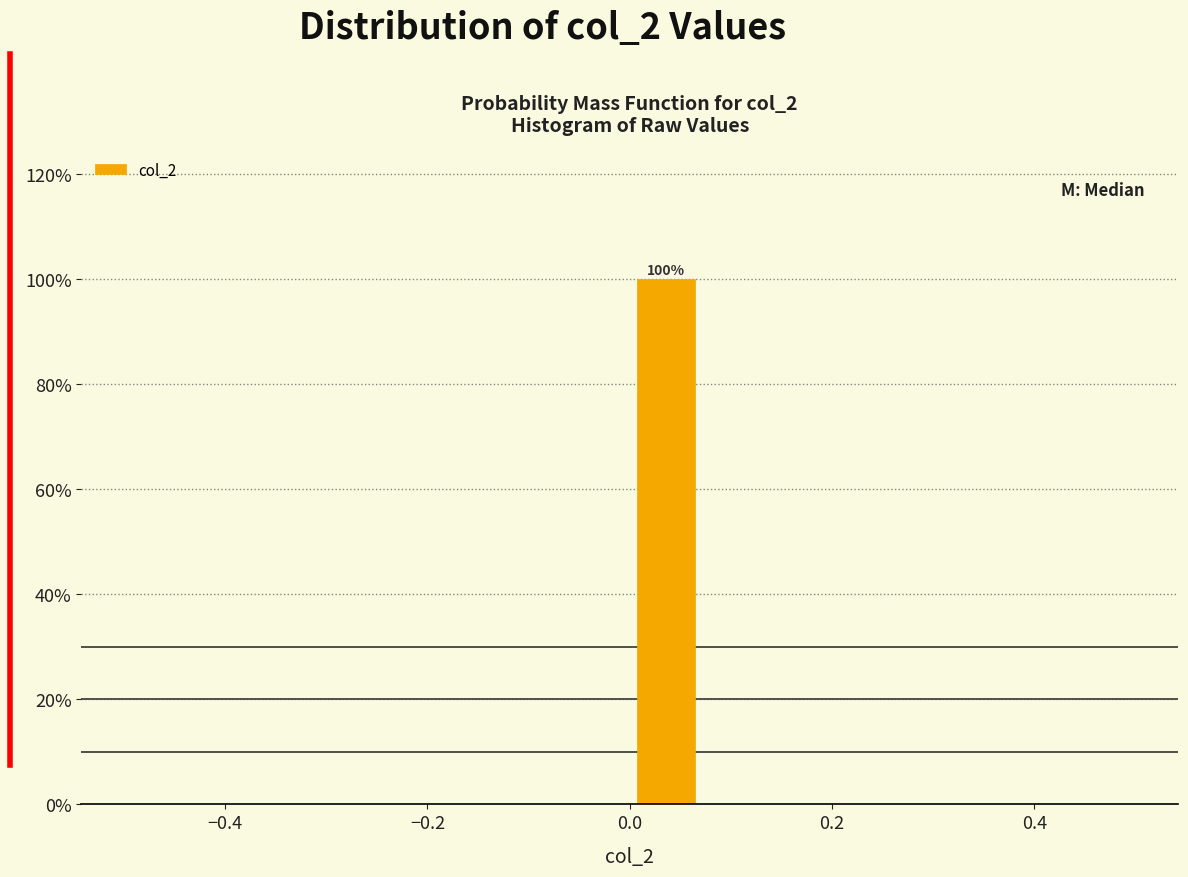

Around what value on the x-axis is the tallest bar? Give the approximate position of its centre, as read against the axis.

0.04